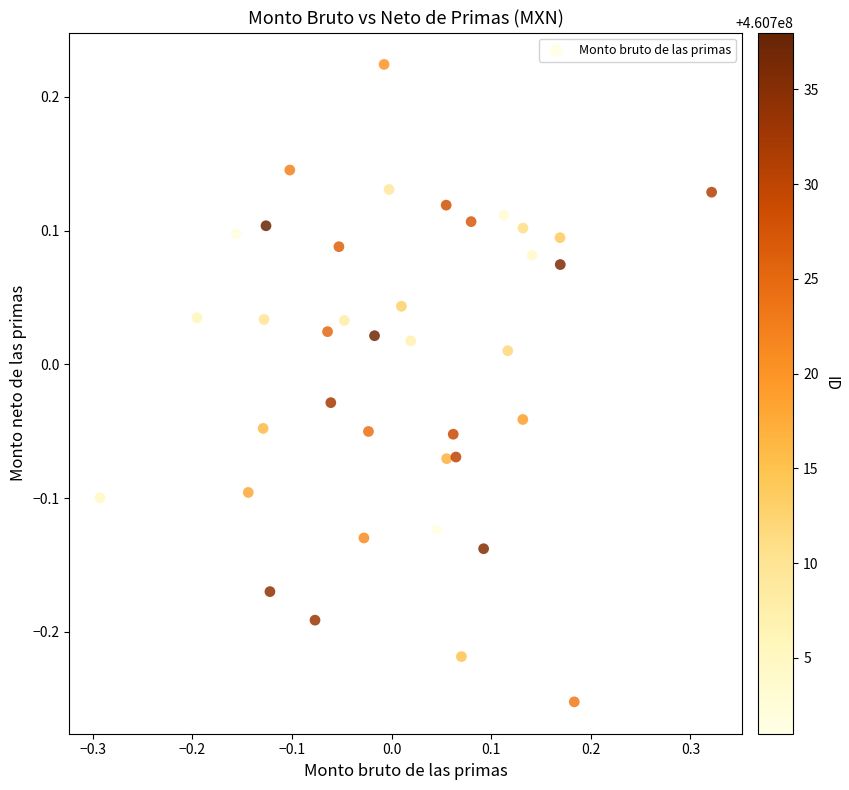

What is the range of X values (max minus min)?

0.6